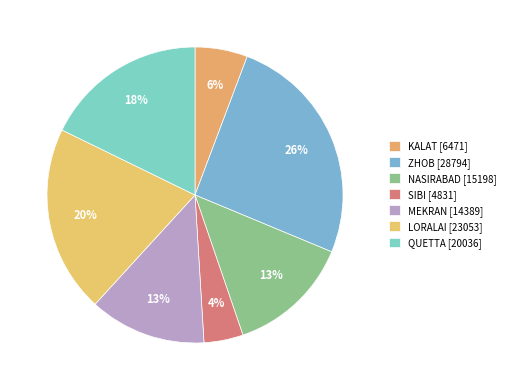

The LORALAI slice represents 20% of the pie. True or false?

True